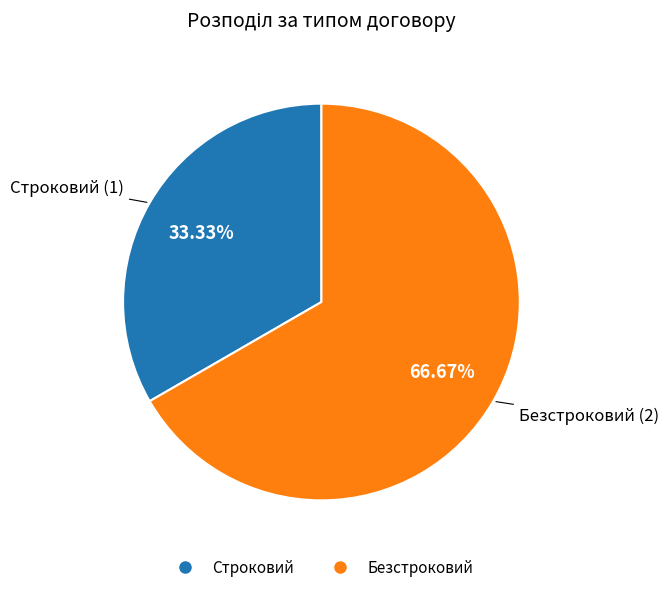

Which has a higher value, Безстроковий or Строковий?

Безстроковий